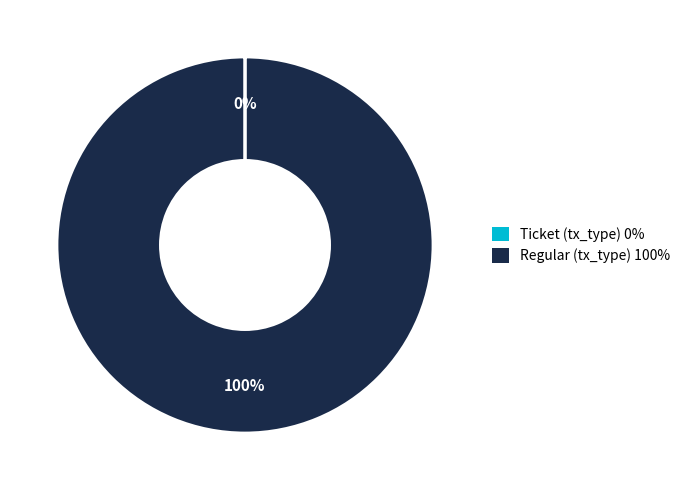

Which category accounts for the majority?

Regular (tx_type)